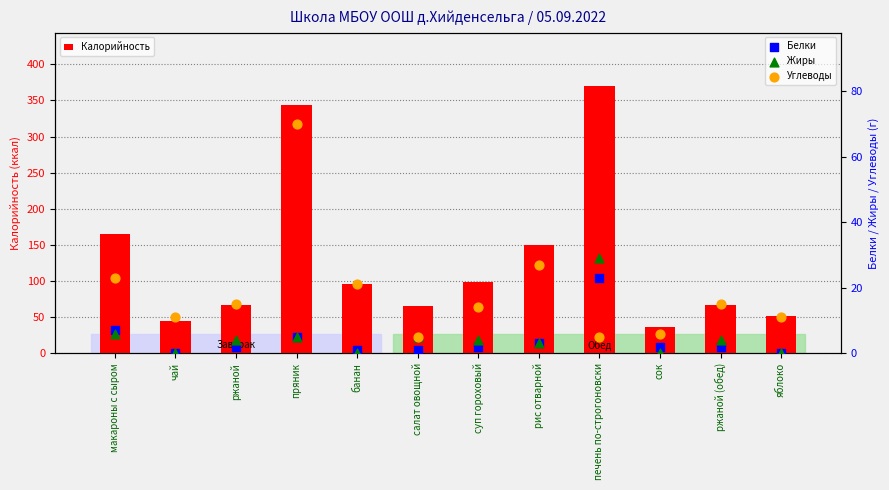

Which series has the largest total across all categories?

Калорийность